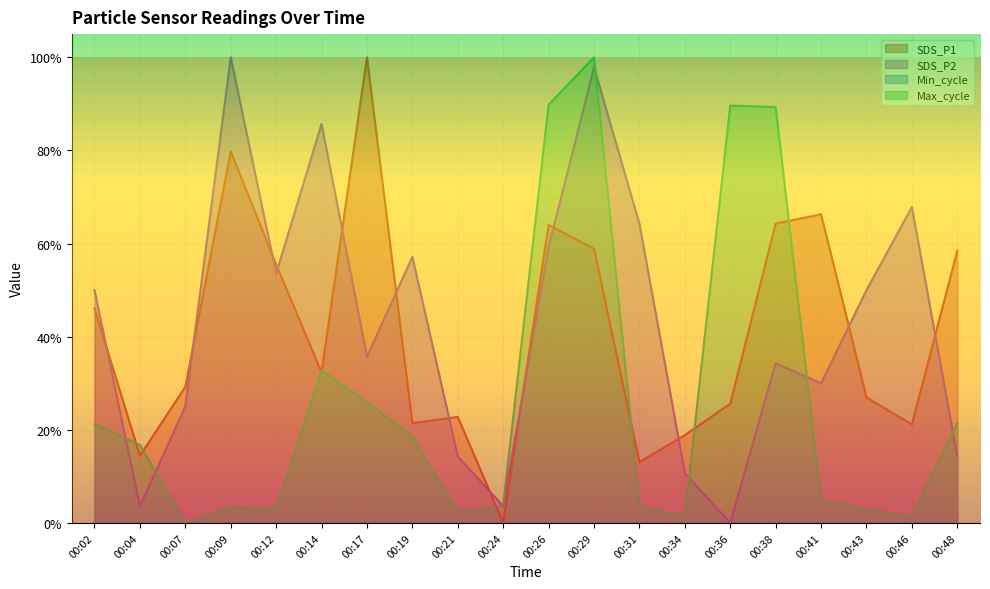

What is the sum of the SDS_P2 values at 00:04 and 00:26?

0.6